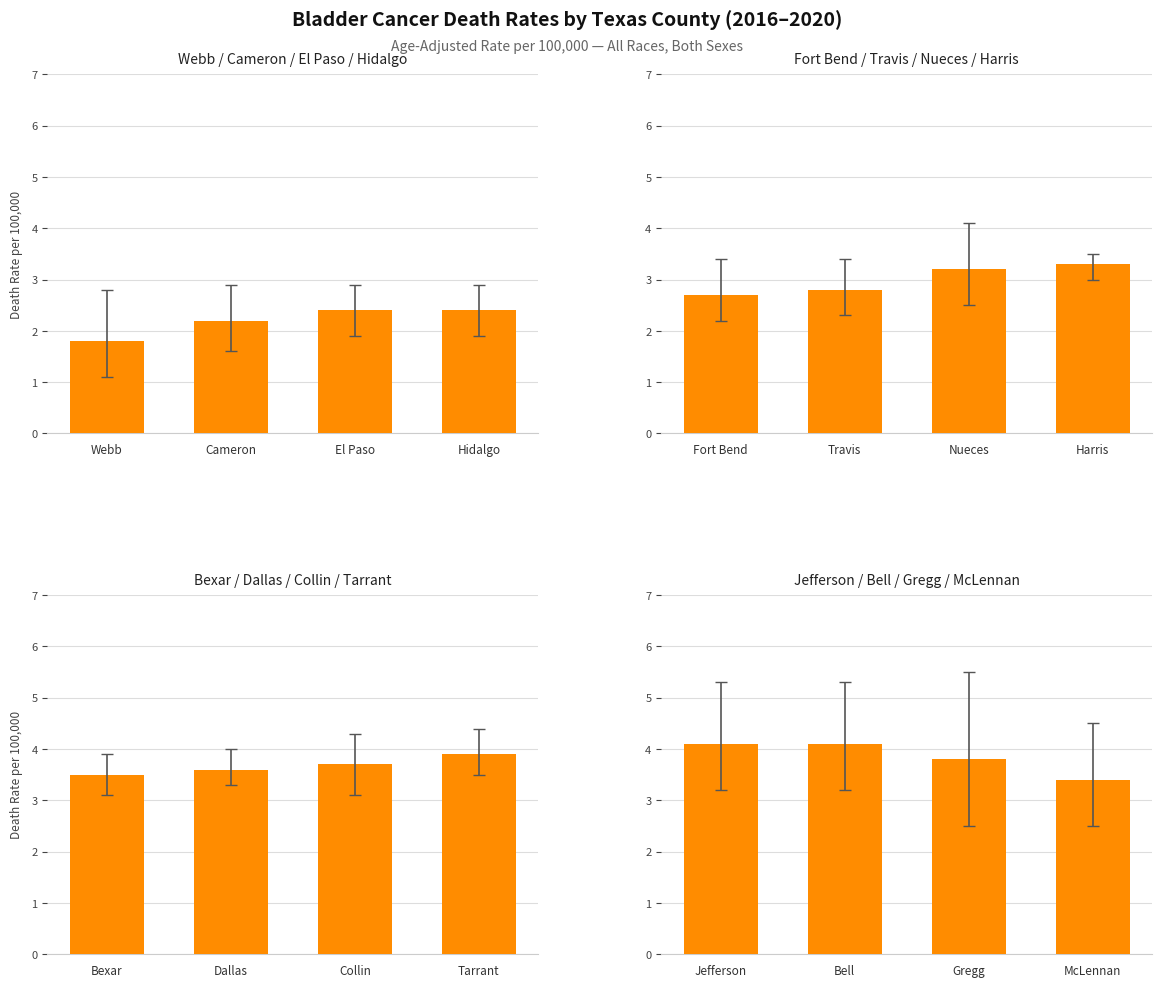

Where is the data nearest to the value 3?

McLennan